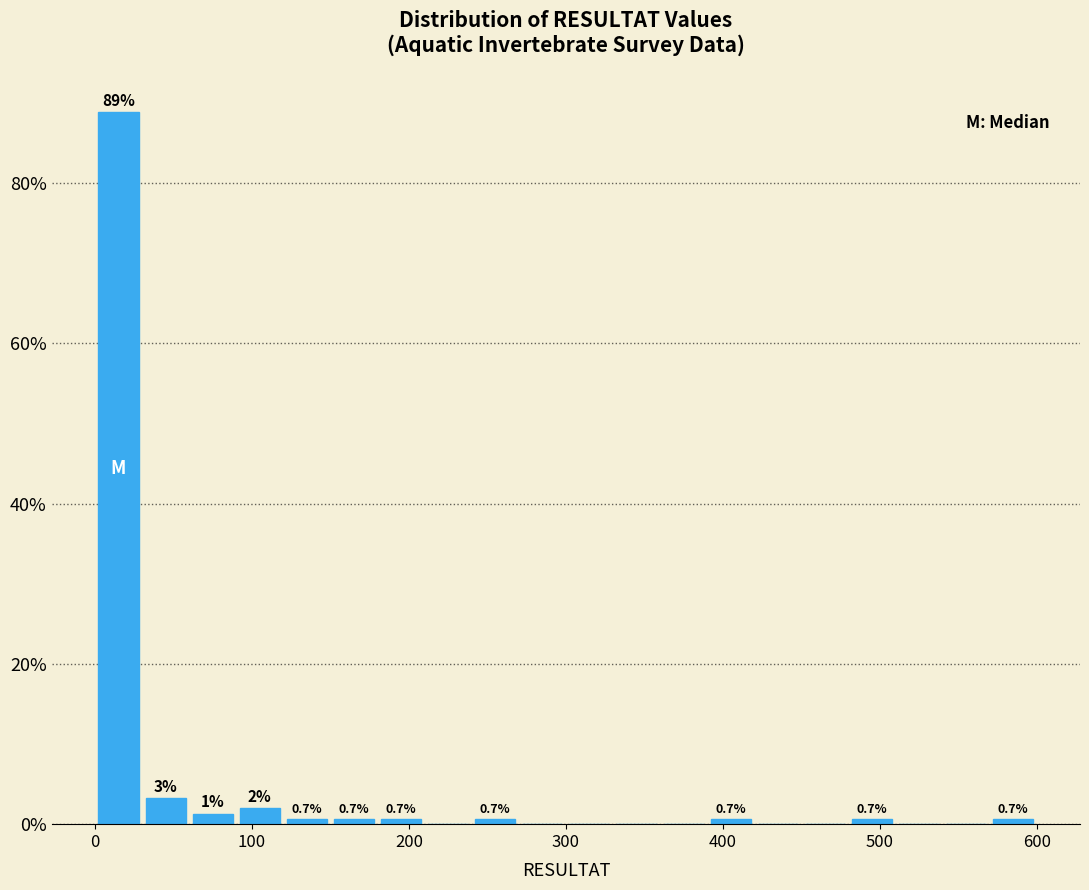

Around what value on the x-axis is the tallest bar? Give the approximate position of its centre, as read against the axis.

20